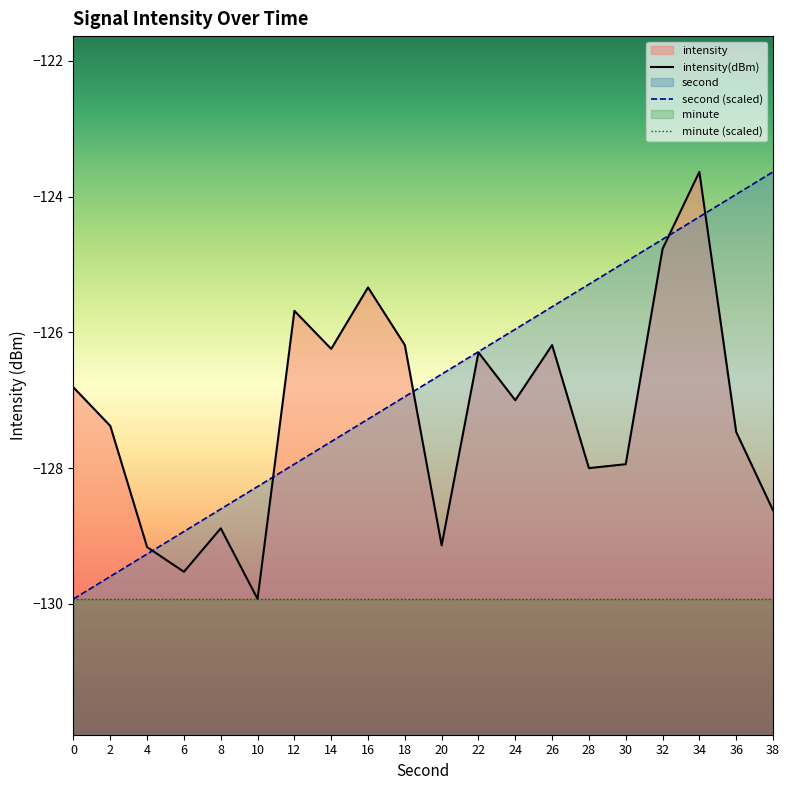

True or false: second has a value of -124.6 at 32.

True